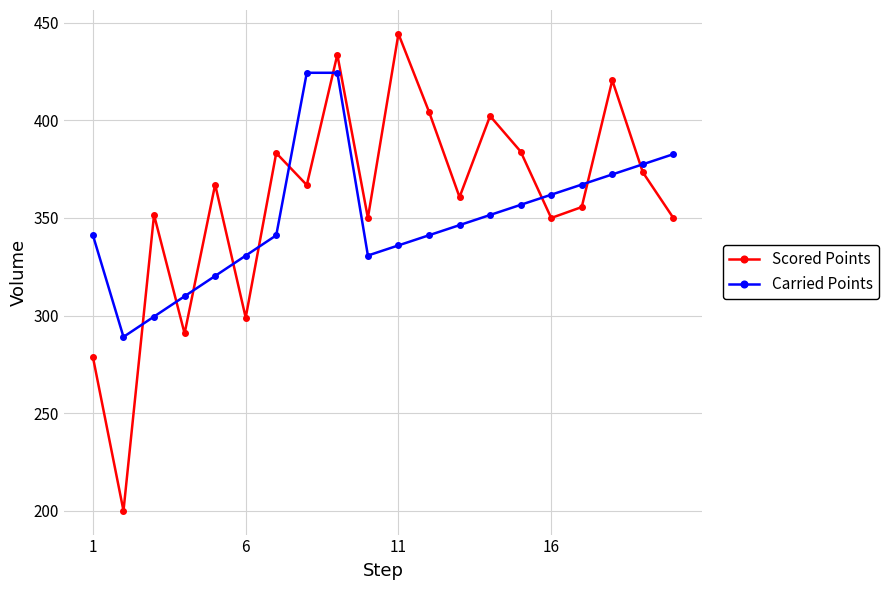

Rank the series by their maximum value, from highest to lowest.

Scored Points, Carried Points